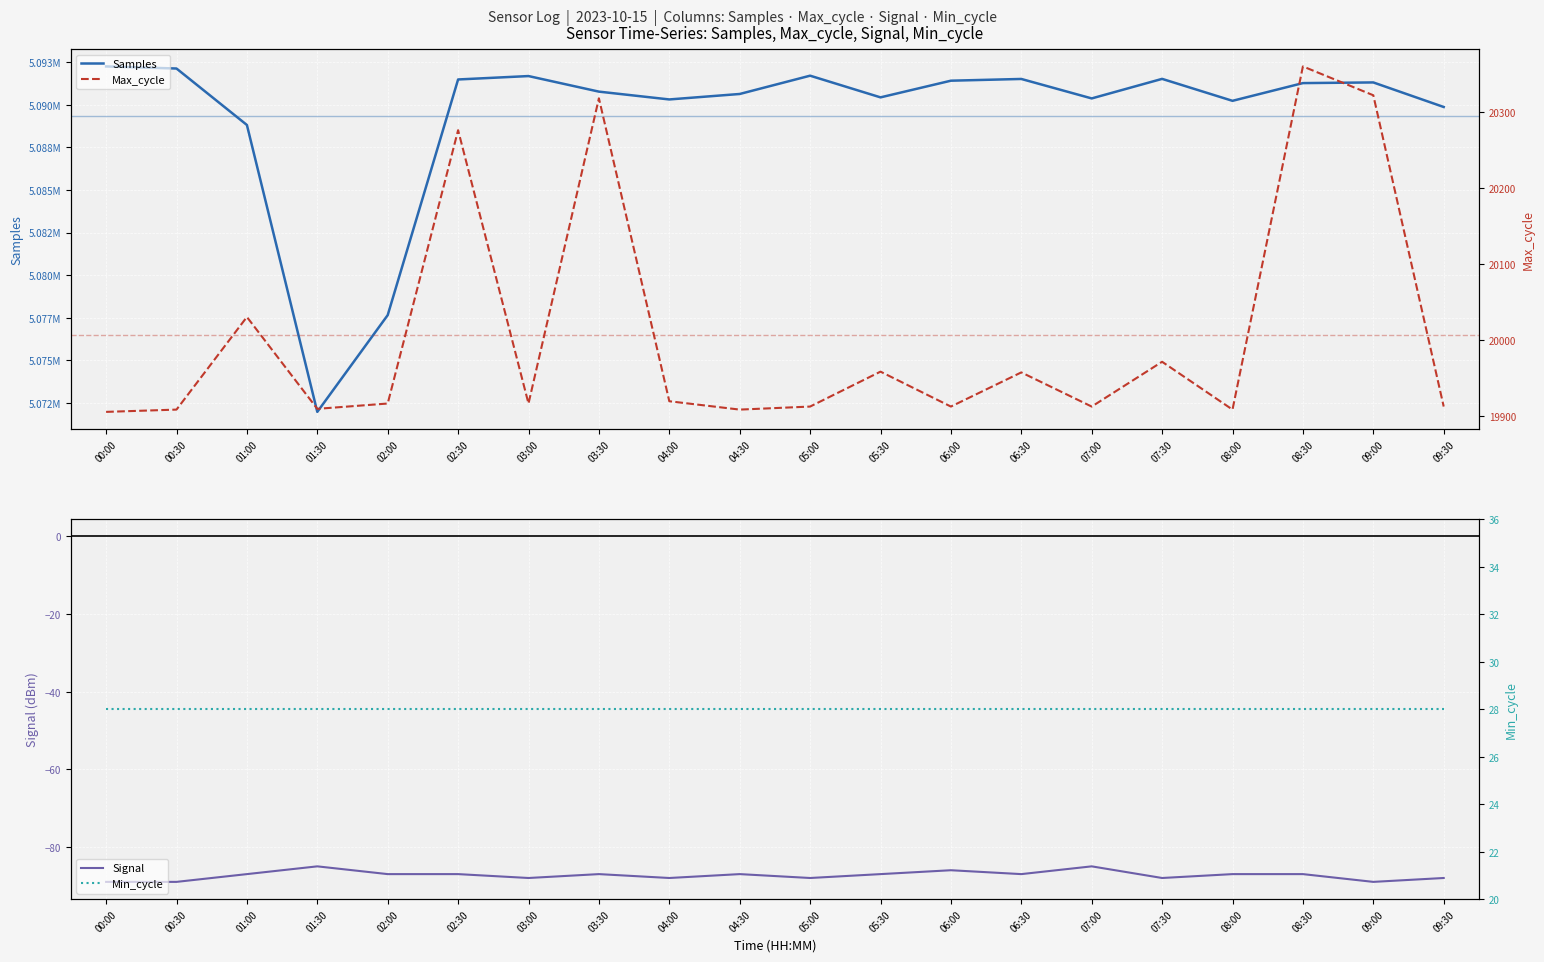

Rank the categories by Max_cycle value from lowest to highest.

00:00, 00:30, 04:30, 08:00, 01:30, 05:00, 06:00, 07:00, 09:30, 02:00, 03:00, 04:00, 06:30, 05:30, 07:30, 01:00, 02:30, 03:30, 09:00, 08:30